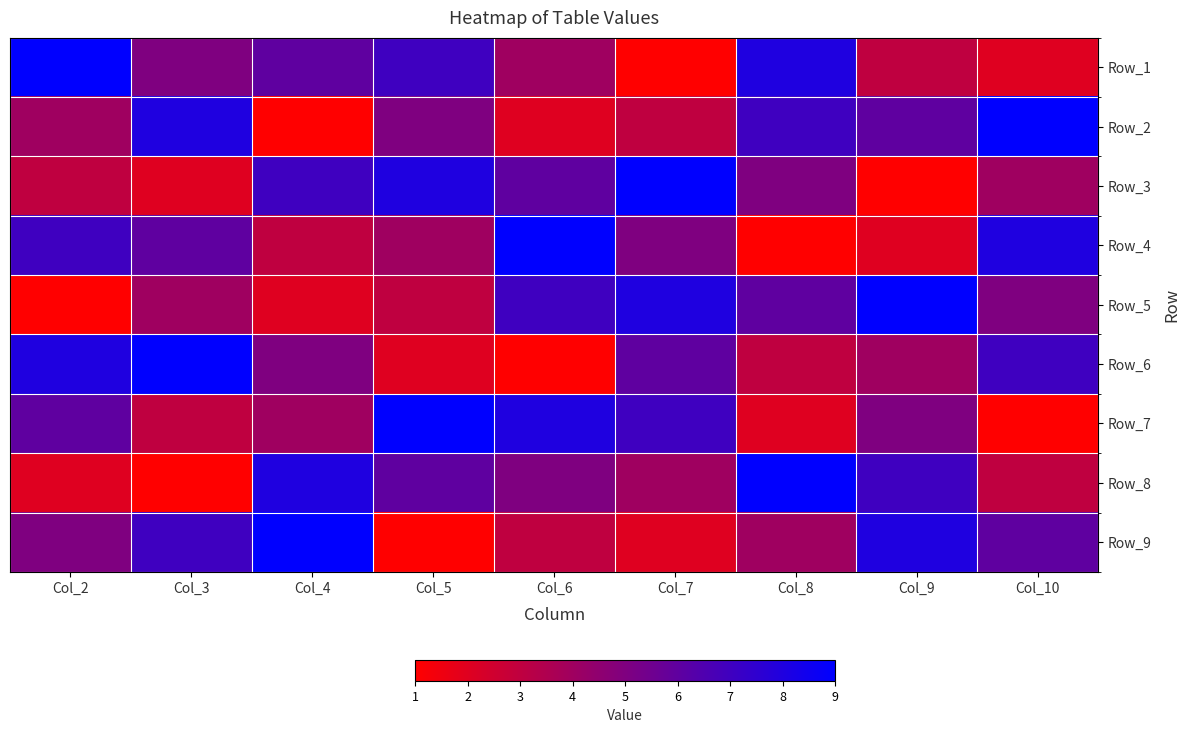

Reading left to right, extract all data points from this chart.

Row_1: Col_2=9	Col_3=5	Col_4=6	Col_5=7	Col_6=4	Col_7=1	Col_8=8	Col_9=3	Col_10=2
Row_2: Col_2=4	Col_3=8	Col_4=1	Col_5=5	Col_6=2	Col_7=3	Col_8=7	Col_9=6	Col_10=9
Row_3: Col_2=3	Col_3=2	Col_4=7	Col_5=8	Col_6=6	Col_7=9	Col_8=5	Col_9=1	Col_10=4
Row_4: Col_2=7	Col_3=6	Col_4=3	Col_5=4	Col_6=9	Col_7=5	Col_8=1	Col_9=2	Col_10=8
Row_5: Col_2=1	Col_3=4	Col_4=2	Col_5=3	Col_6=7	Col_7=8	Col_8=6	Col_9=9	Col_10=5
Row_6: Col_2=8	Col_3=9	Col_4=5	Col_5=2	Col_6=1	Col_7=6	Col_8=3	Col_9=4	Col_10=7
Row_7: Col_2=6	Col_3=3	Col_4=4	Col_5=9	Col_6=8	Col_7=7	Col_8=2	Col_9=5	Col_10=1
Row_8: Col_2=2	Col_3=1	Col_4=8	Col_5=6	Col_6=5	Col_7=4	Col_8=9	Col_9=7	Col_10=3
Row_9: Col_2=5	Col_3=7	Col_4=9	Col_5=1	Col_6=3	Col_7=2	Col_8=4	Col_9=8	Col_10=6